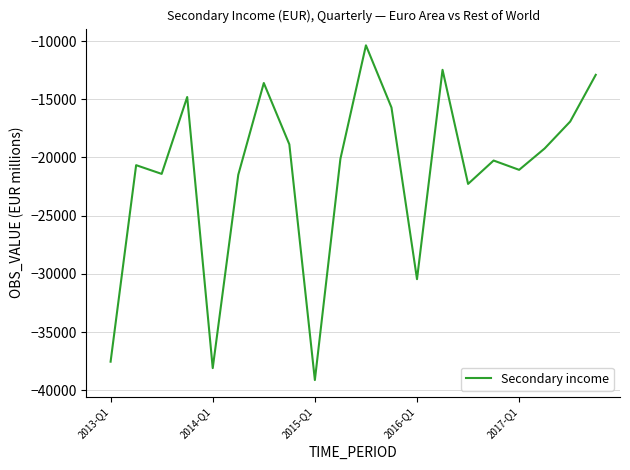

What is the maximum value shown in the chart?

-10366.2